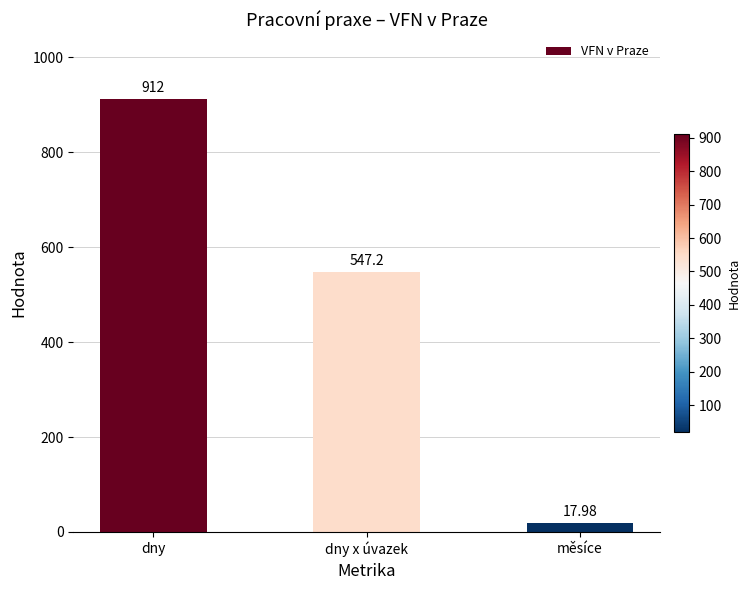

Rank the categories by value from lowest to highest.

měsíce, dny x úvazek, dny